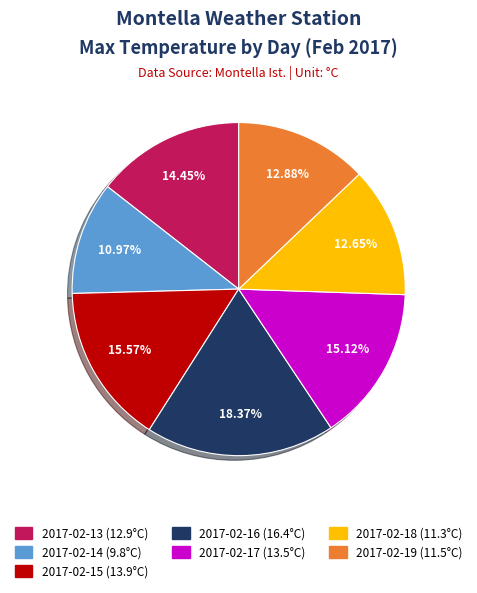

Which category has the smallest portion of the pie?

2017-02-14